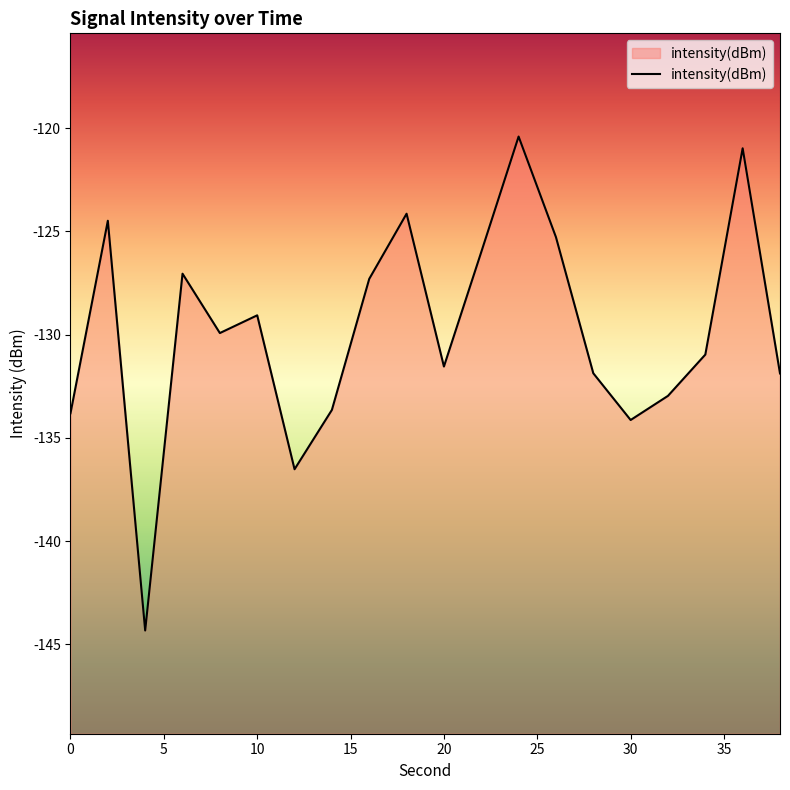

True or false: there are more than 1 points higher than both neighbors.

True